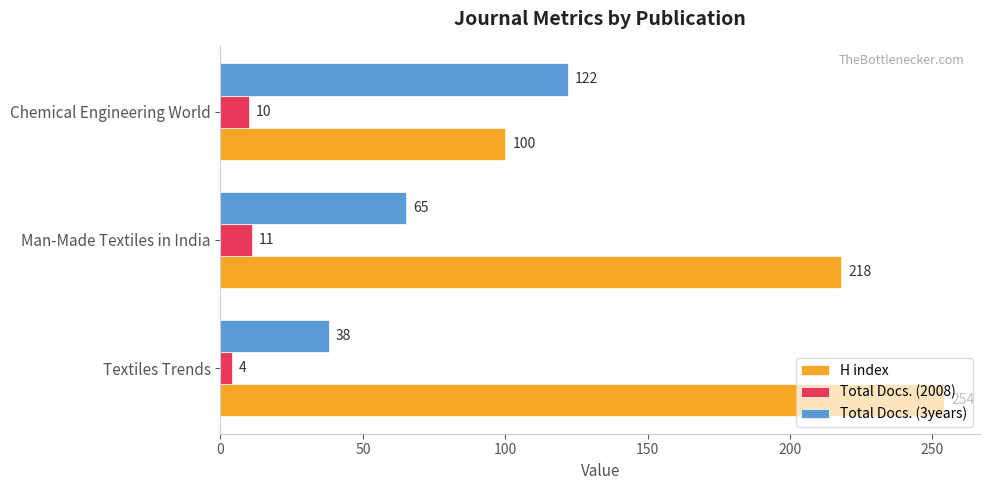

What is the maximum value for Total Docs. (2008)?

11